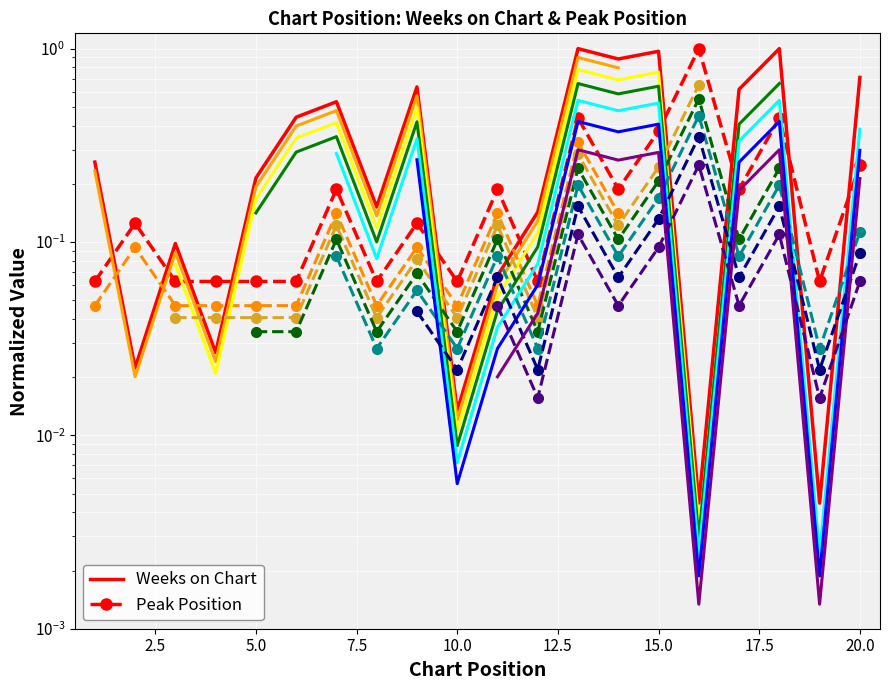

At which category is the sum across all series the highest?

13